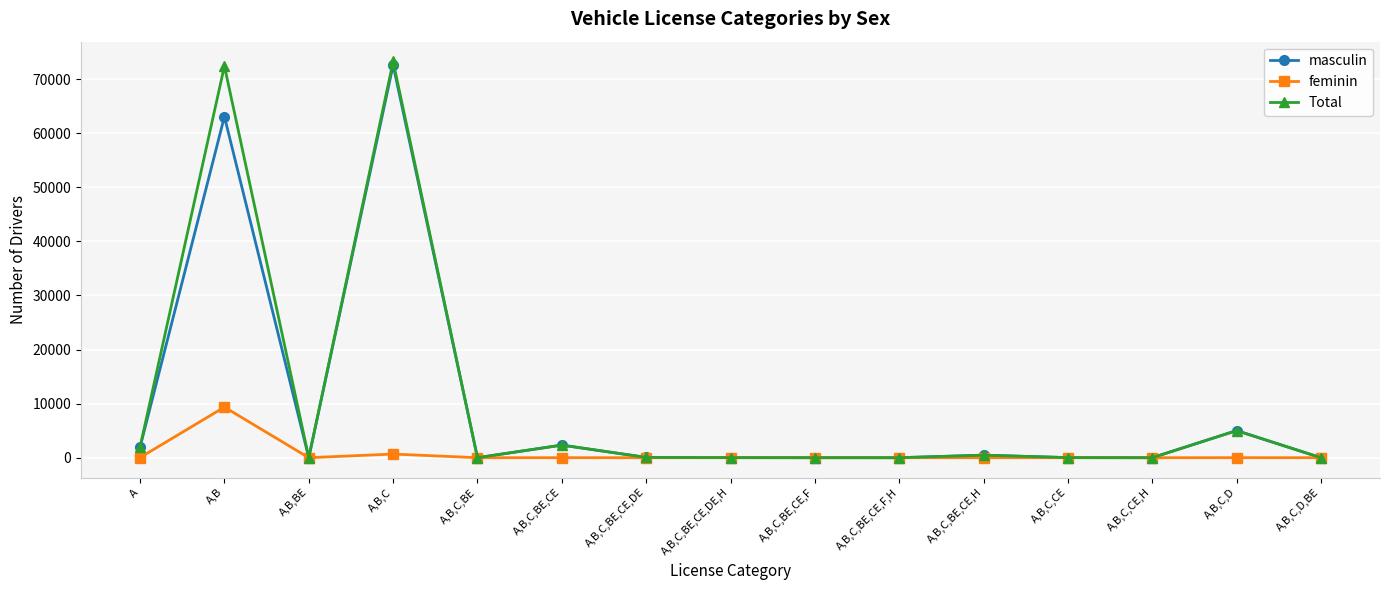

What is the sum of the Total values at A,B,BE and A,B,C,CE,H?

8